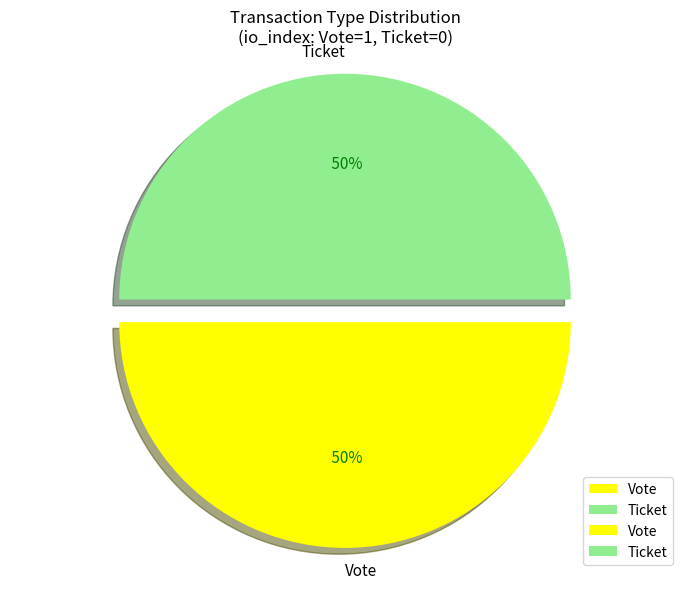

Do Vote and Ticket together represent more than half of the pie?

Yes